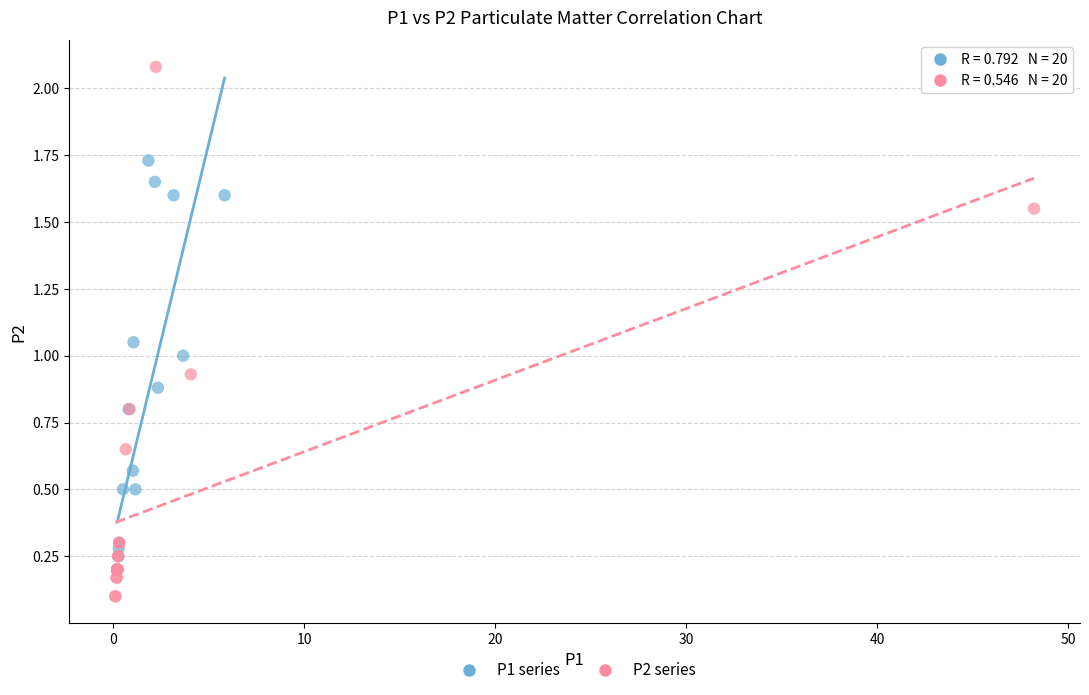

What are all the series names shown in the legend?

P1 series, P2 series